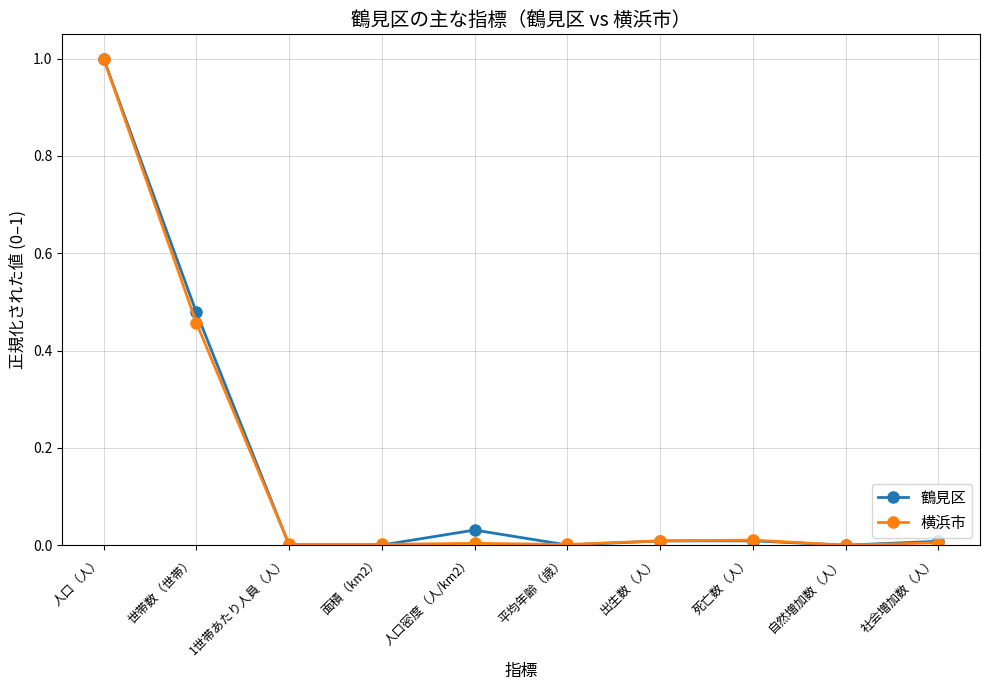

True or false: 鶴見区 has a value of 0.0 at 社会増加数（人）.

True